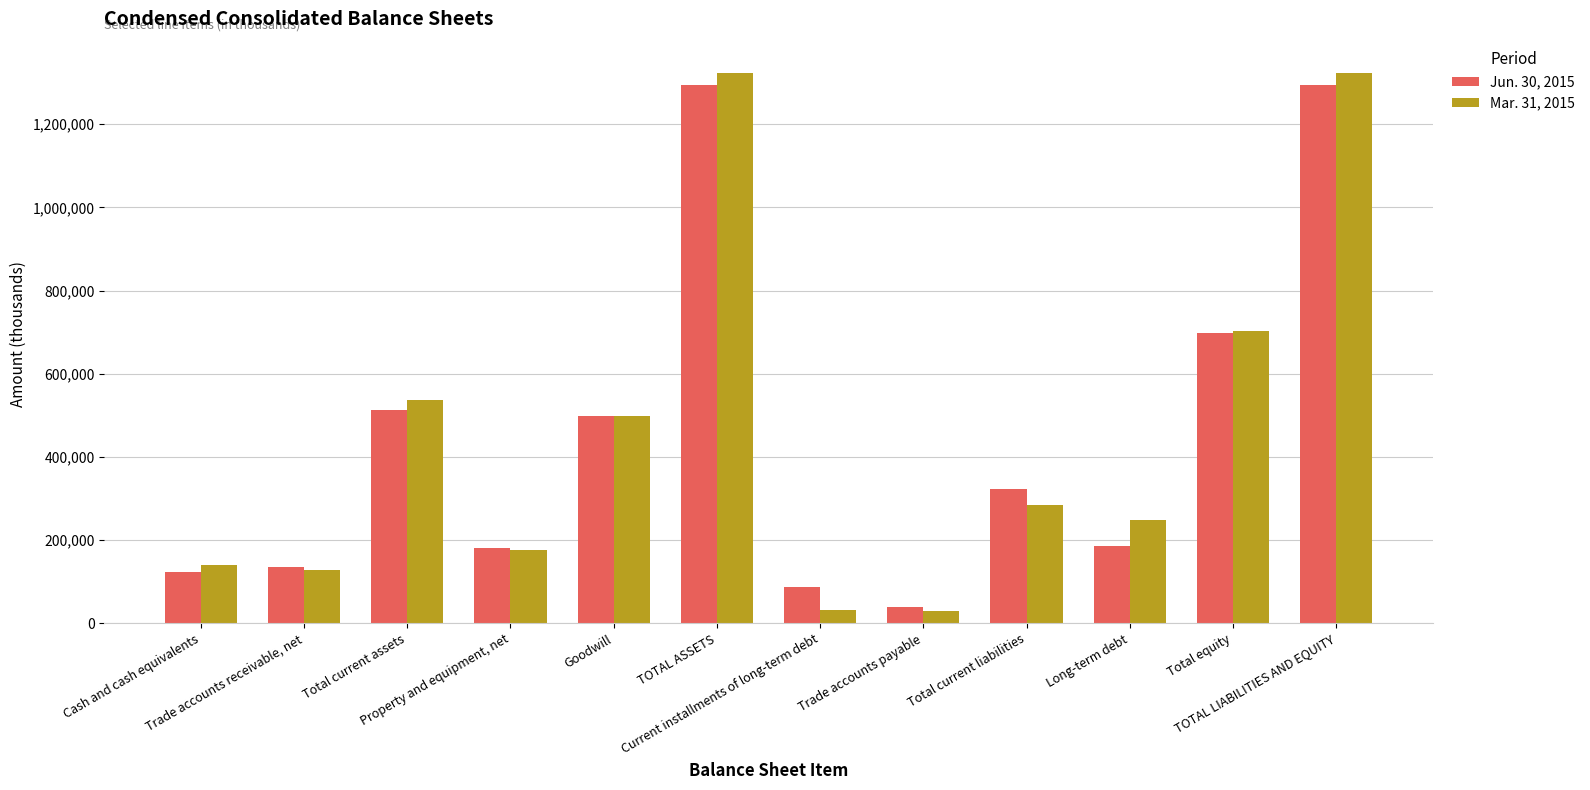

Which series has the largest range (max minus min)?

Mar. 31, 2015